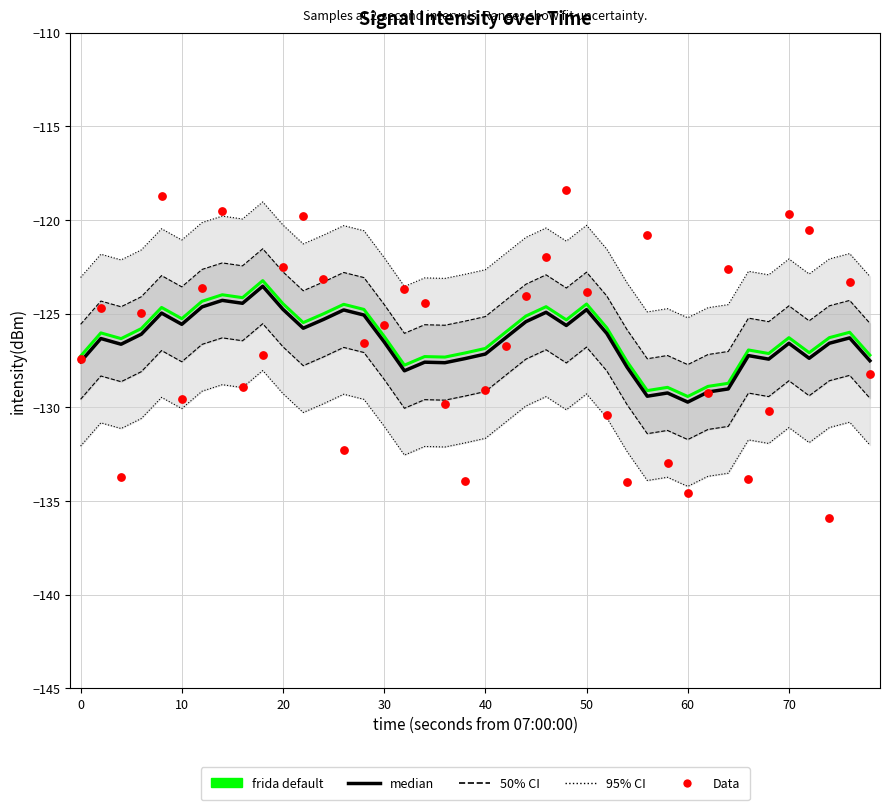

Which series has the widest spread of Y values?

Data